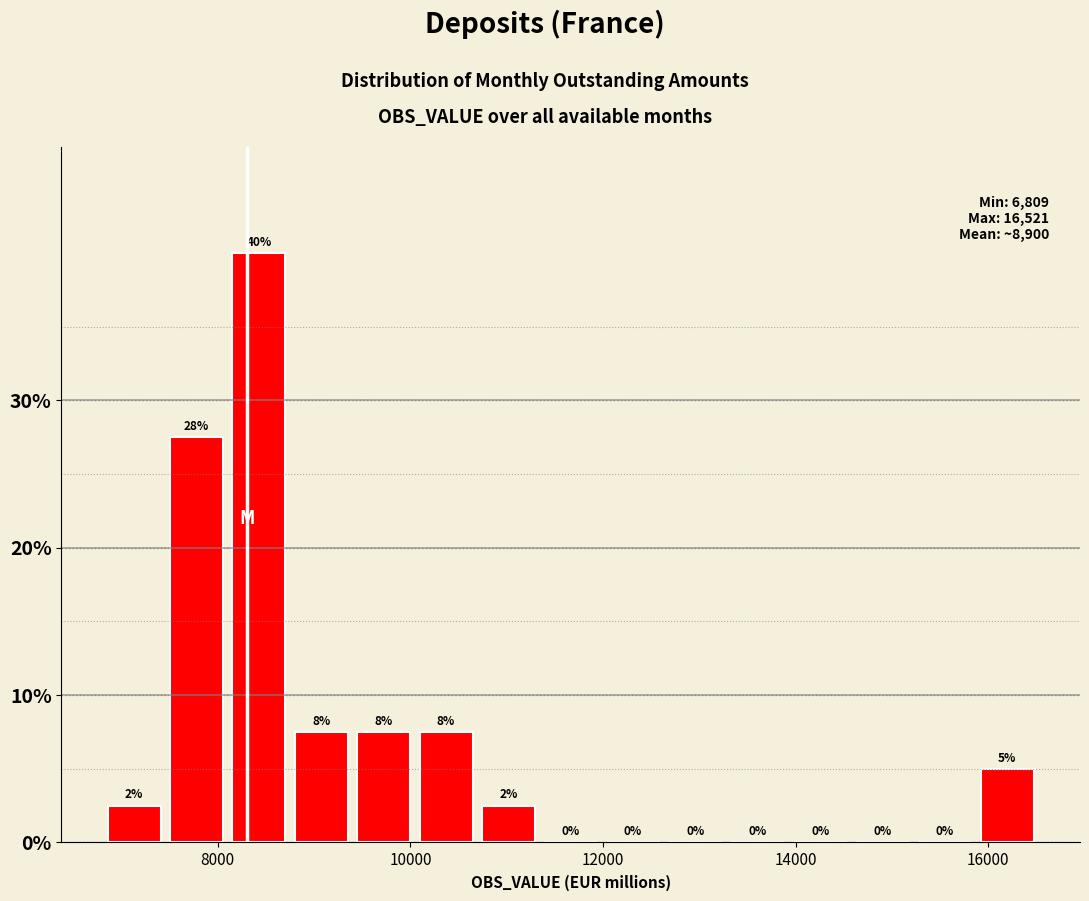

Around what value on the x-axis is the tallest bar? Give the approximate position of its centre, as read against the axis.

8400